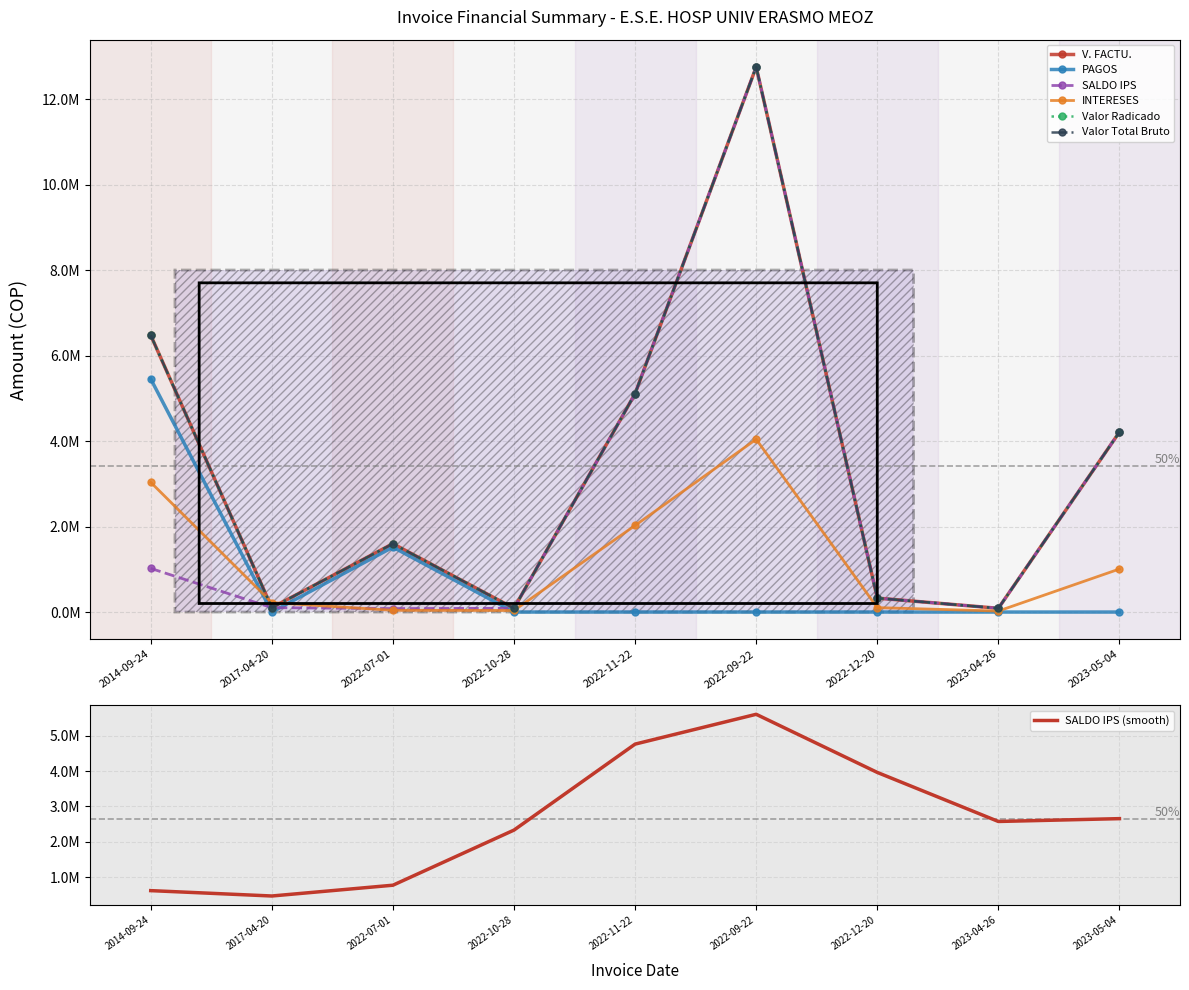

Reading right to left, transcribe all the data shown in this chart.

V. FACTU.: 2023-05-04=4209734	2023-04-26=87700	2022-12-20=326452	2022-09-22=12750402	2022-11-22=5109338	2022-10-28=87700	2022-07-01=1598397	2017-04-20=102513	2014-09-24=6474046
PAGOS: 2023-05-04=0	2023-04-26=0	2022-12-20=0	2022-09-22=0	2022-11-22=0	2022-10-28=0	2022-07-01=1517597	2017-04-20=0	2014-09-24=5452906
SALDO IPS: 2023-05-04=4209734	2023-04-26=87700	2022-12-20=326452	2022-09-22=12750402	2022-11-22=5109338	2022-10-28=87700	2022-07-01=80800	2017-04-20=102513	2014-09-24=1021140
INTERESES: 2023-05-04=1007054	2023-04-26=23555	2022-12-20=103467	2022-09-22=4041180	2022-11-22=2025329	2022-10-28=36885	2022-07-01=40612	2017-04-20=221328	2014-09-24=3034507
Valor Radicado: 2023-05-04=4209734	2023-04-26=87700	2022-12-20=326452	2022-09-22=12750402	2022-11-22=5109338	2022-10-28=87700	2022-07-01=1598397	2017-04-20=102513	2014-09-24=6474046
Valor Total Bruto: 2023-05-04=4209734	2023-04-26=87700	2022-12-20=326452	2022-09-22=12750402	2022-11-22=5109338	2022-10-28=87700	2022-07-01=1598397	2017-04-20=102513	2014-09-24=6474046